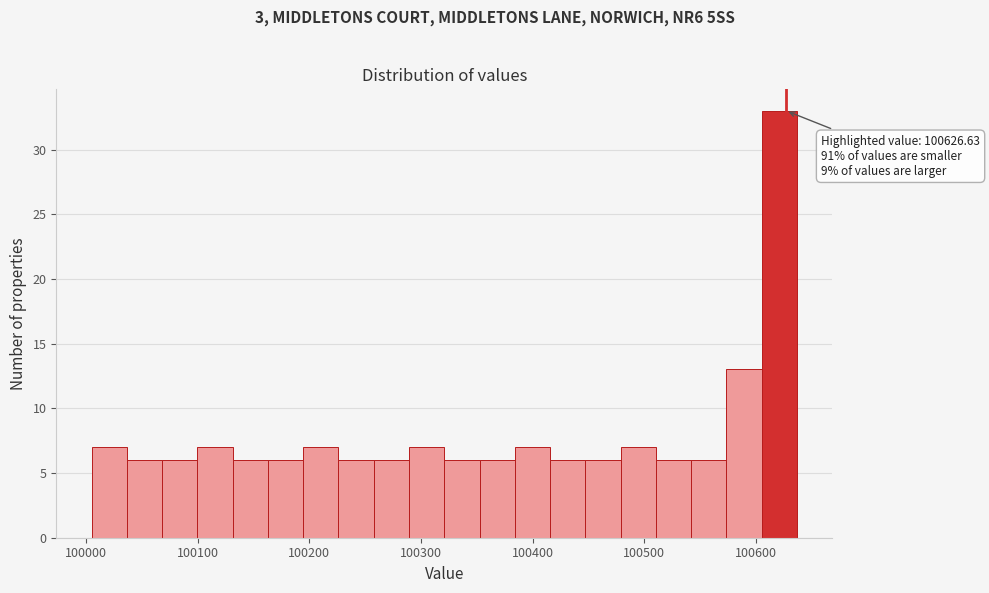

Around what value on the x-axis is the tallest bar? Give the approximate position of its centre, as read against the axis.

100620